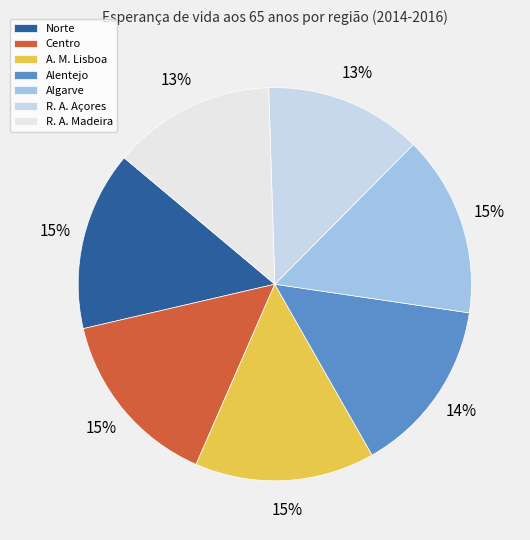

How many slices are in this pie chart?

7